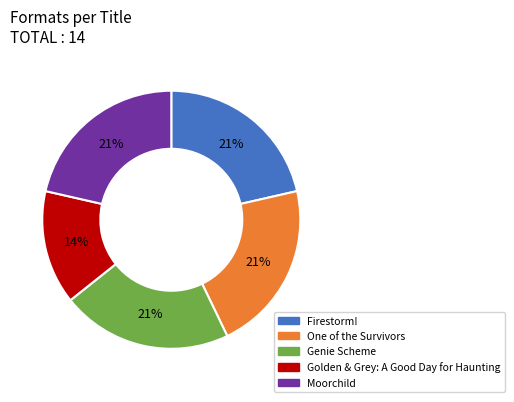

Combined, do Firestorm! and Moorchild account for over 50%?

No